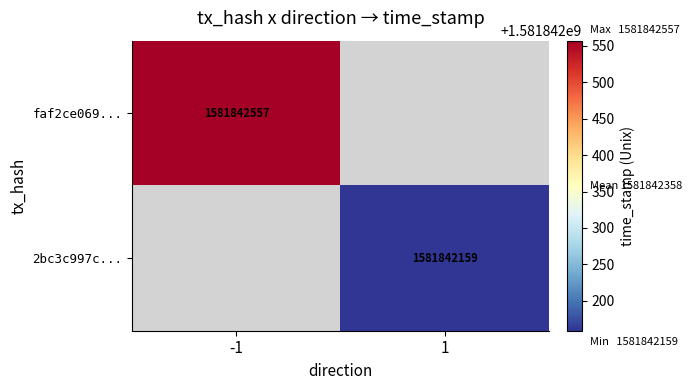

Reading left to right, list all the values displayed in this chart.

faf2ce0690c65f65431c50c6f8aa3f036498739: -1	1581842557
2bc3c997c5ef3a0d435a10bb6deb5bd7e8a1d39: 1	1581842159